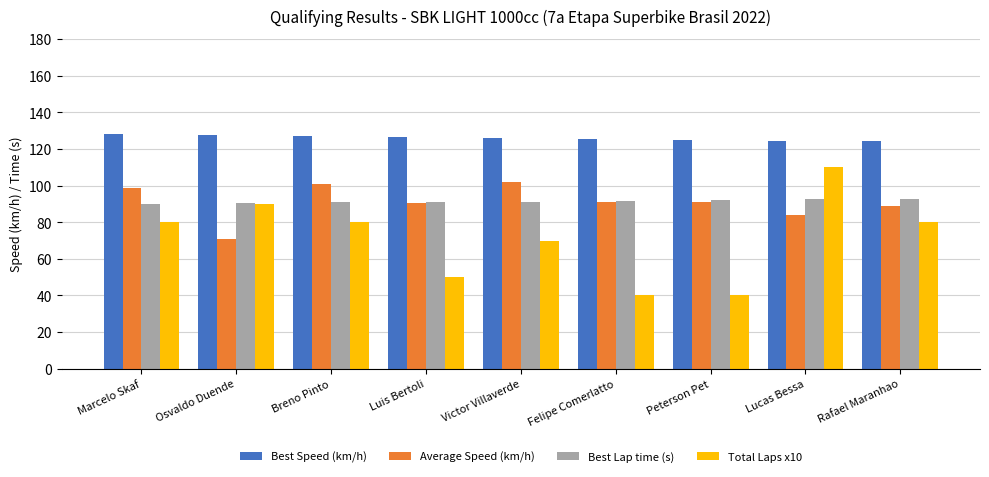

What is the sum of the Best Speed (km/h) values at Felipe Comerlatto and Marcelo Skaf?

253.5